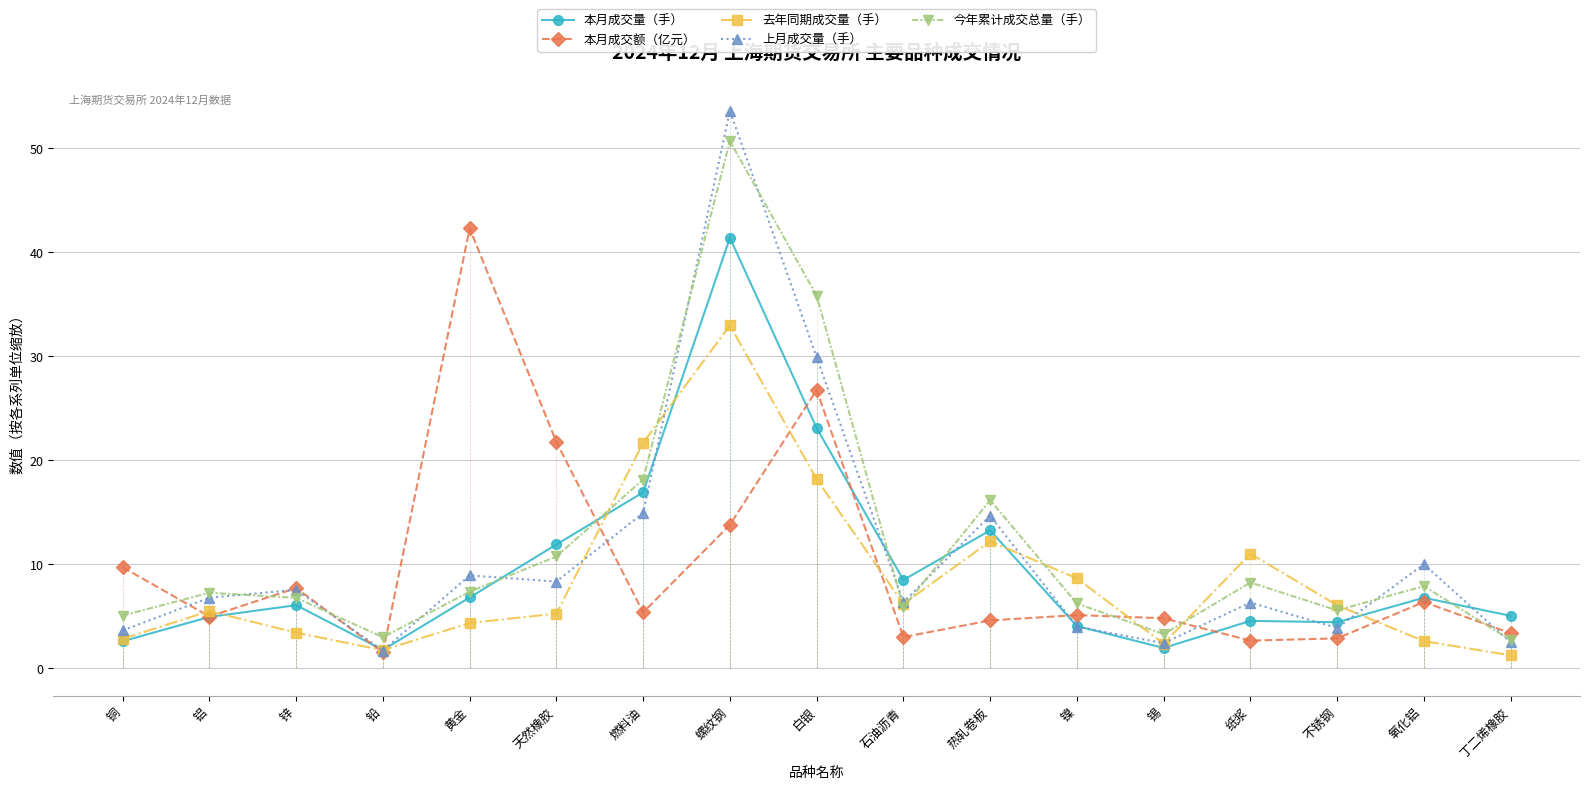

Between 热轧卷板 and 丁二烯橡胶, which series saw the biggest shift?

今年累计成交总量（手）